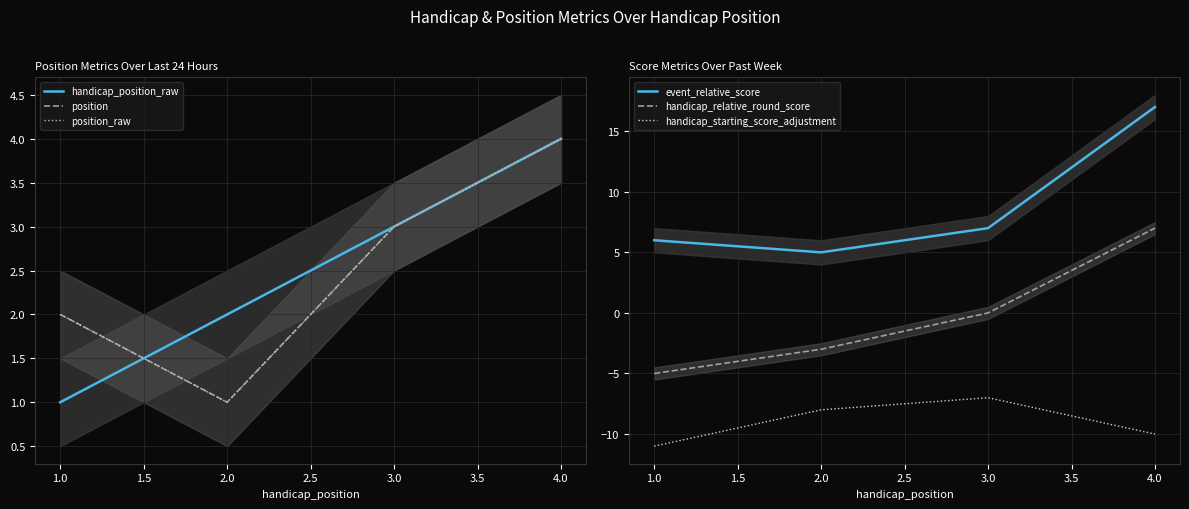

List the series in order of their peak value, lowest first.

handicap_starting_score_adjustment, handicap_position_raw, position, position_raw, handicap_relative_round_score, event_relative_score